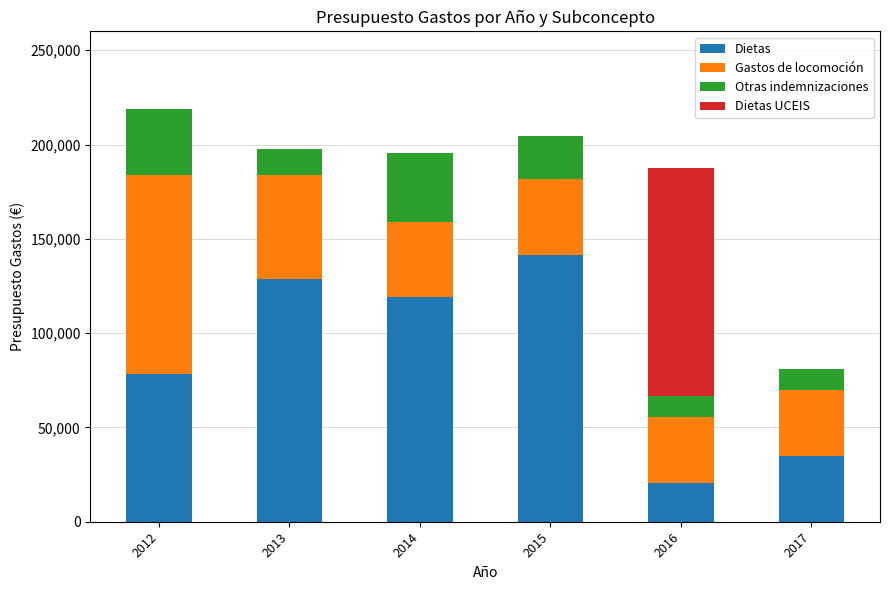

Reading right to left, transcribe the values for Dietas.

2017=34974.0	2016=20720.0	2015=141680.0	2014=119000.0	2013=128850.0	2012=78093.8